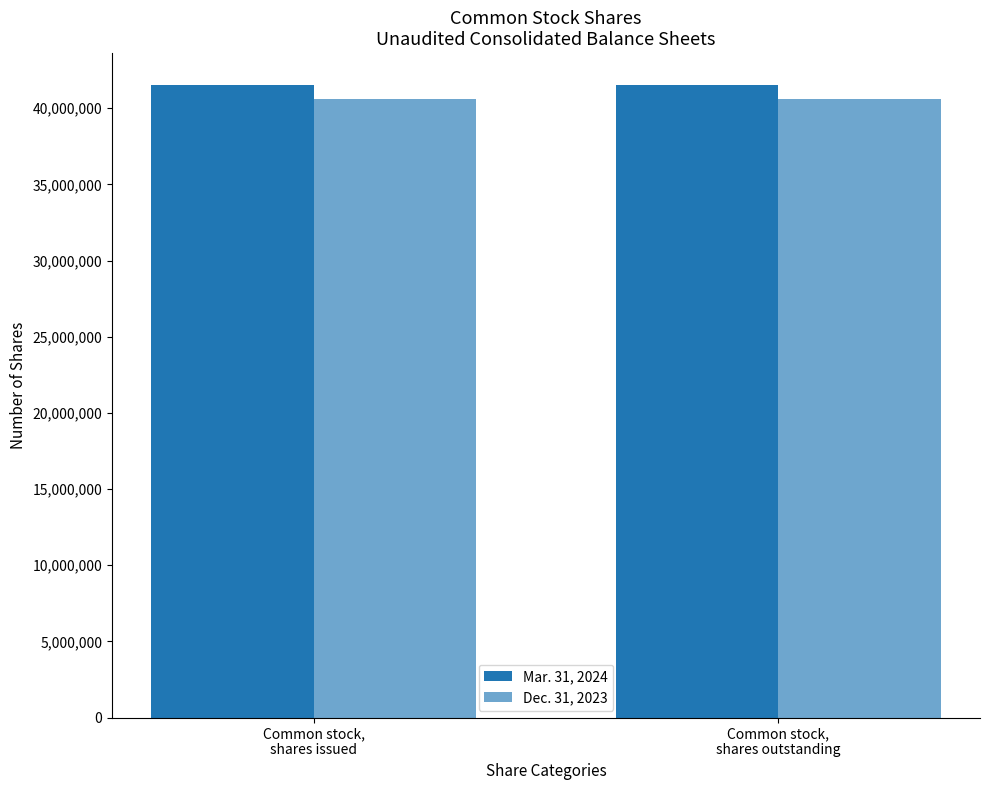

Count the number of categories in the chart.

2